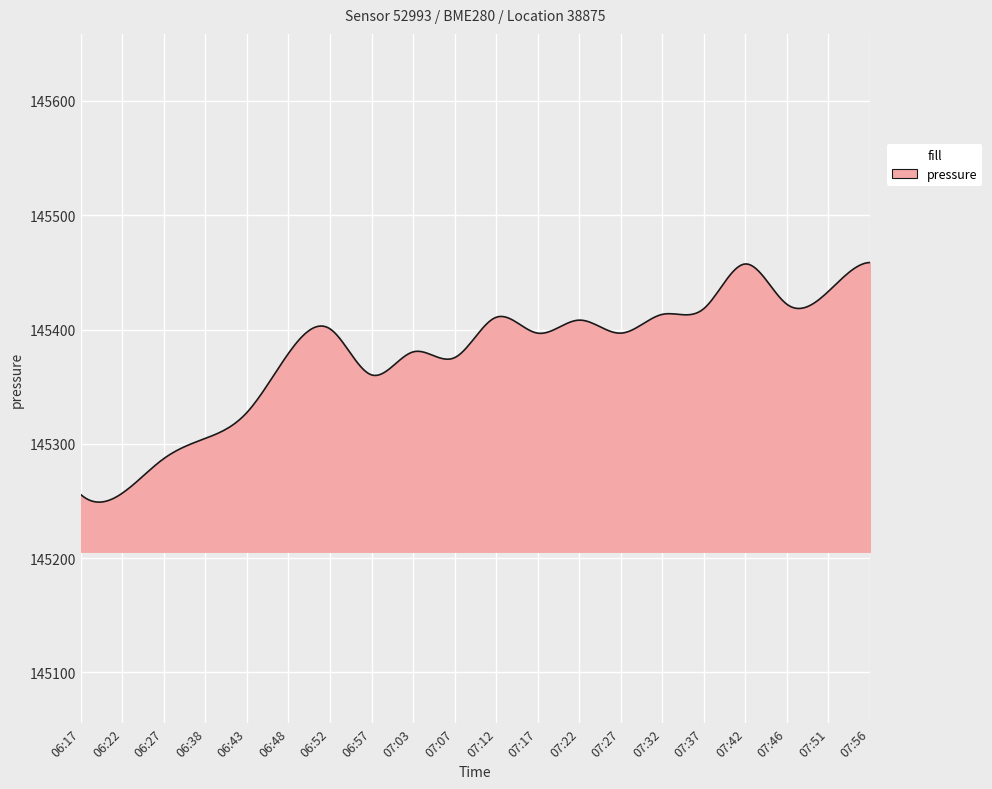

What is the smallest value displayed?

145249.0